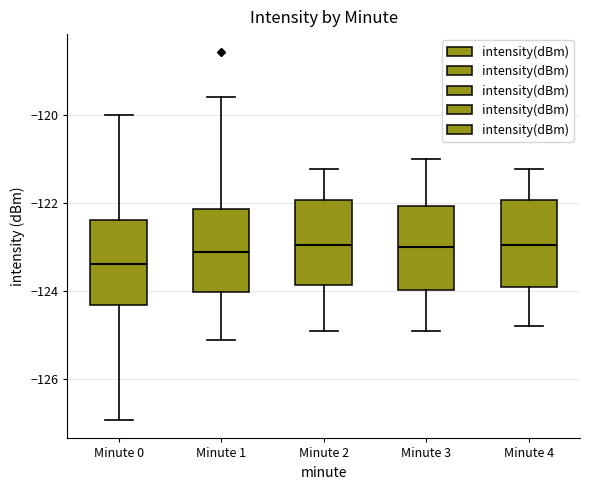

Where is the lower edge of the box for Minute 2 on the y-axis? The values are not printed on the chart, so give them approximately, as read against the axis.

-123.8